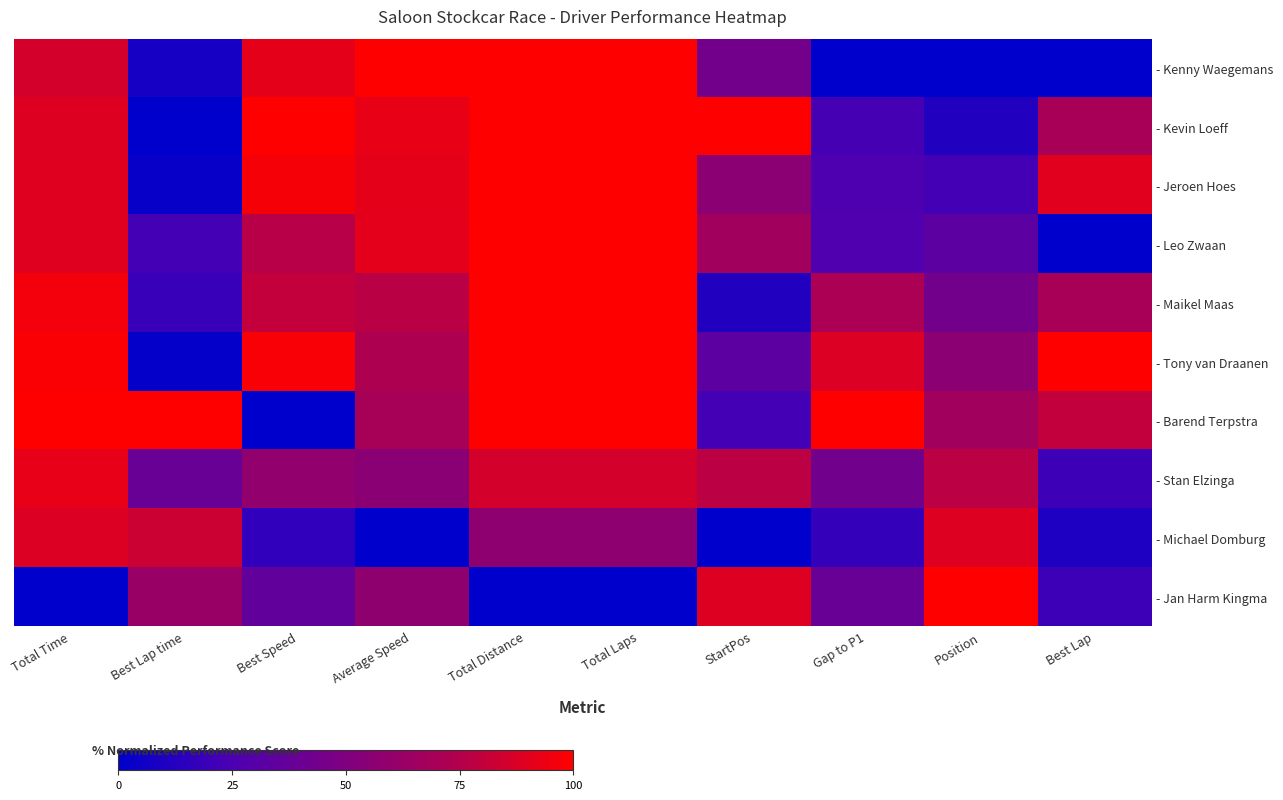

Which series has the largest total across all categories?

- Tony van Draanen